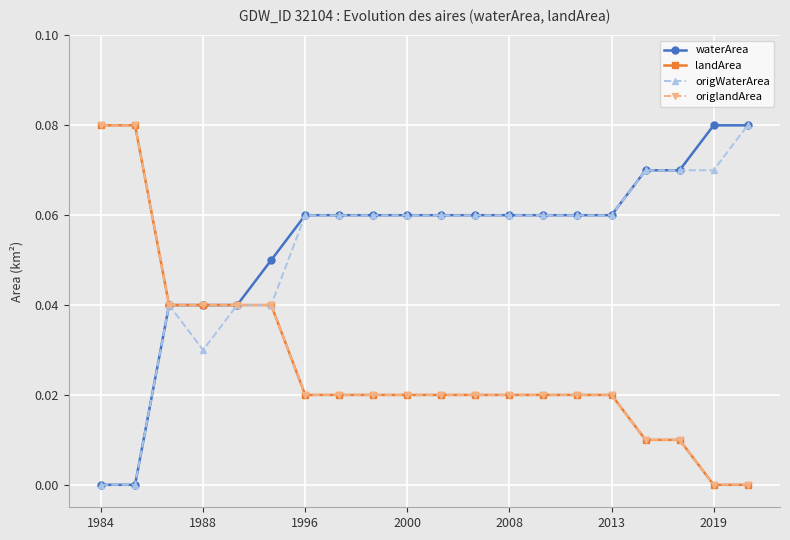

Which series has the widest spread of values?

waterArea